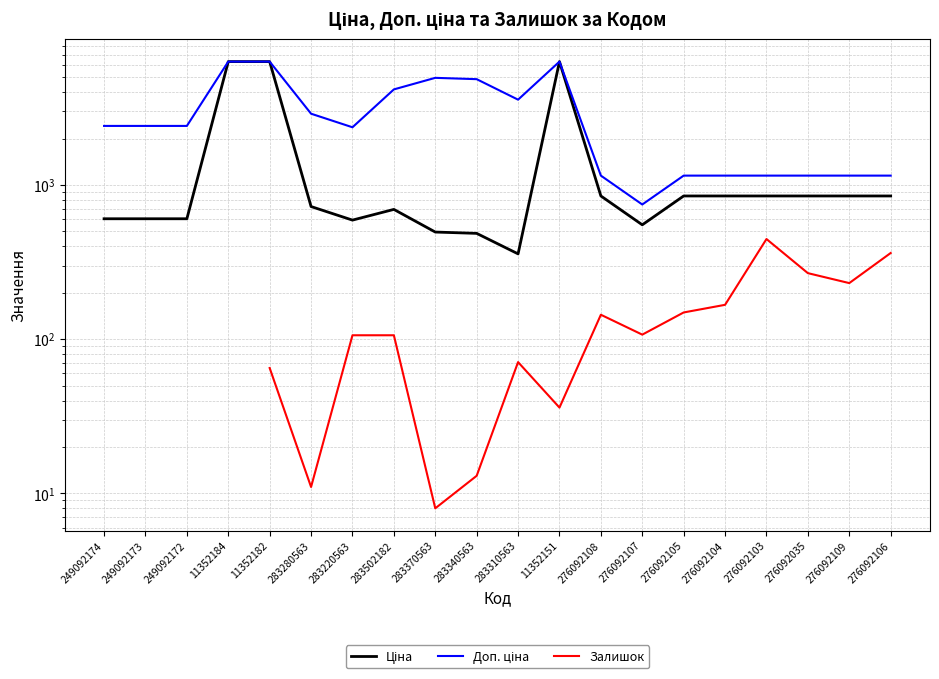

What is the label of the 19th point from the left?

276092109